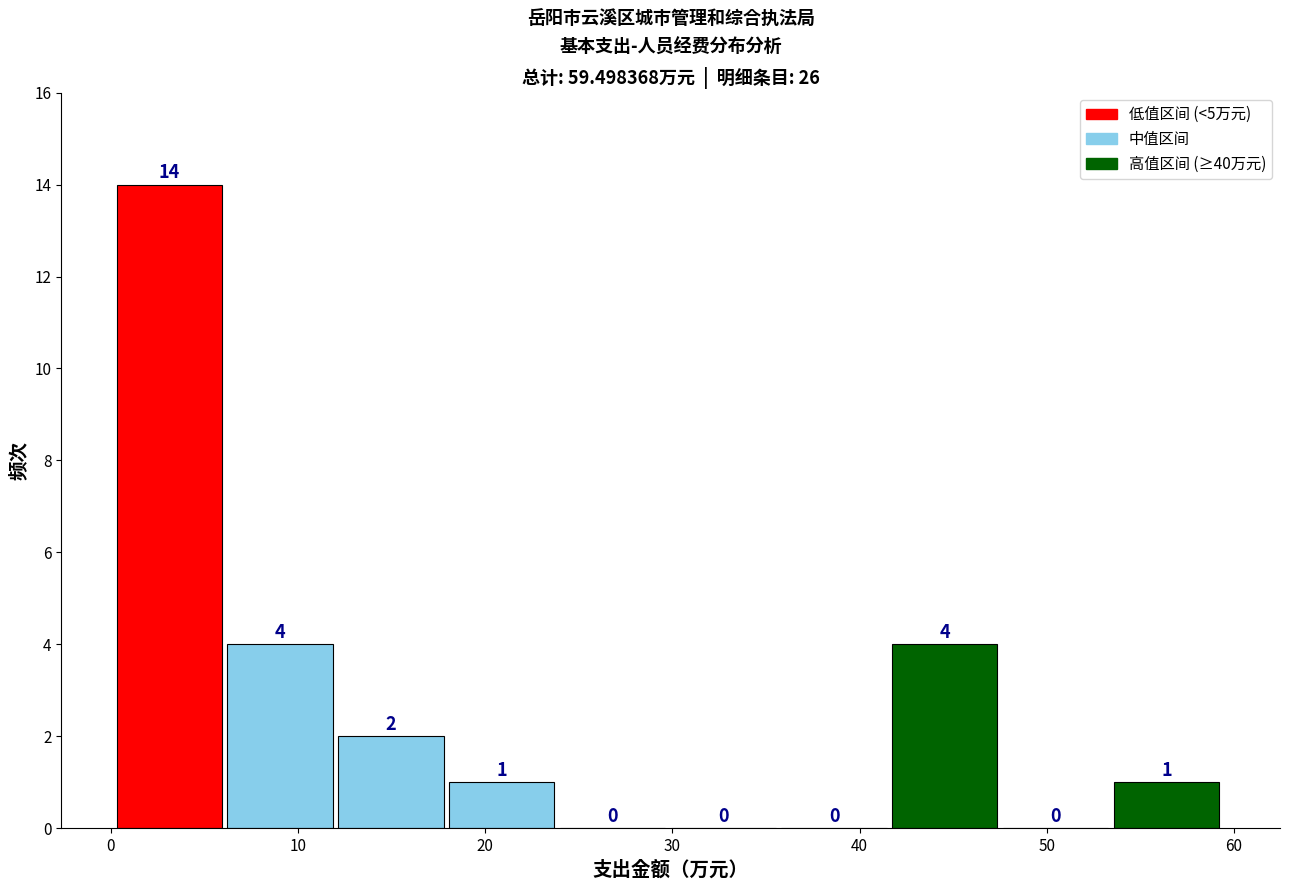

Reading left to right, list every bar in this chart as the range it spans on the x-axis followed by its height. The bar edges are not printed on the chart, so give them approximately, as read against the axis.

0 to 6: 14
6 to 12: 4
12 to 18: 2
18 to 24: 1
24 to 30: 0
30 to 36: 0
36 to 42: 0
42 to 48: 4
48 to 54: 0
54 to 59: 1